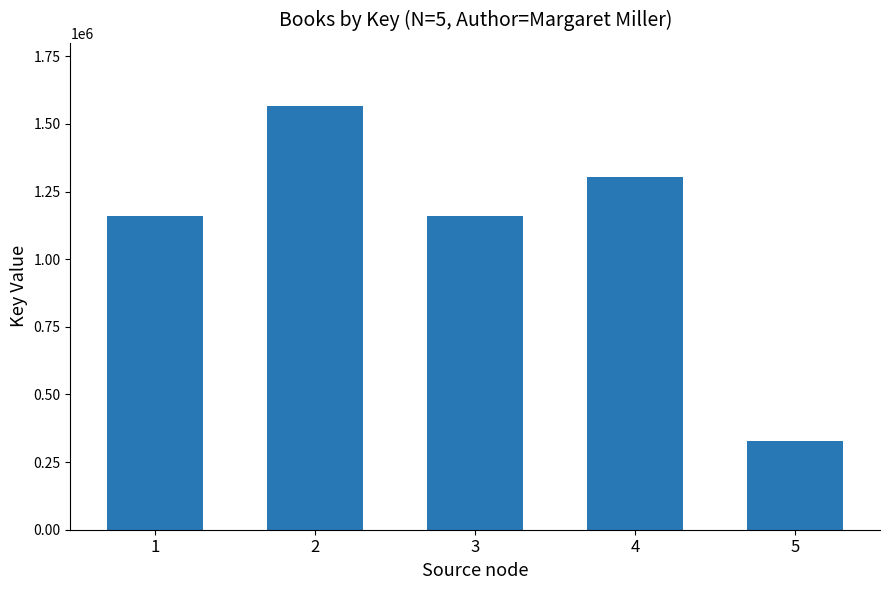

What is the sum of the values at 3 and 4?

2462292